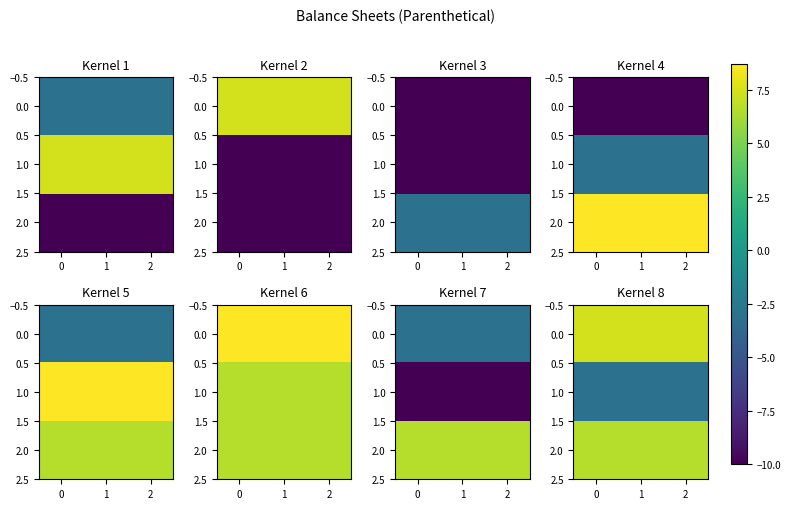

What is the minimum value for 2.0?

6.6